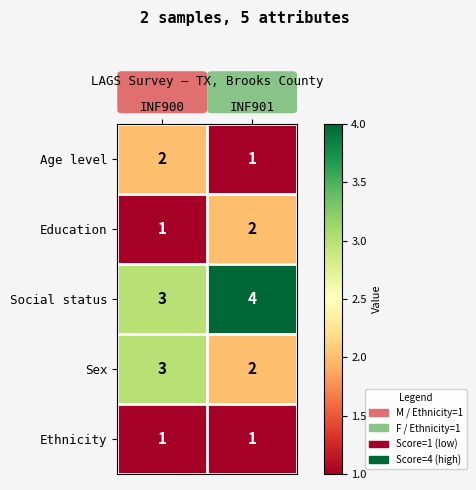

What is the total value across all series at INF900?

10